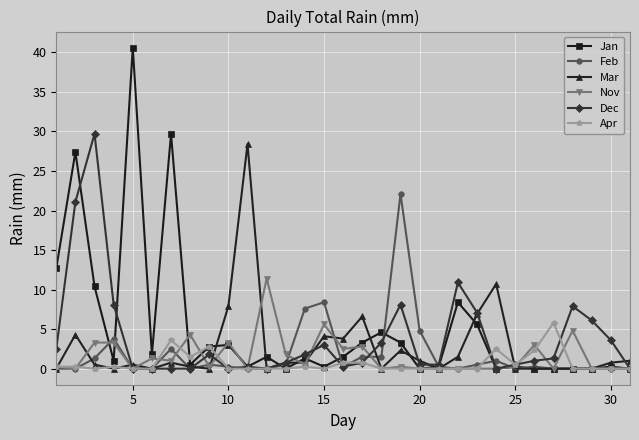

What is the value of the Apr point at the 26th from the left?

2.3